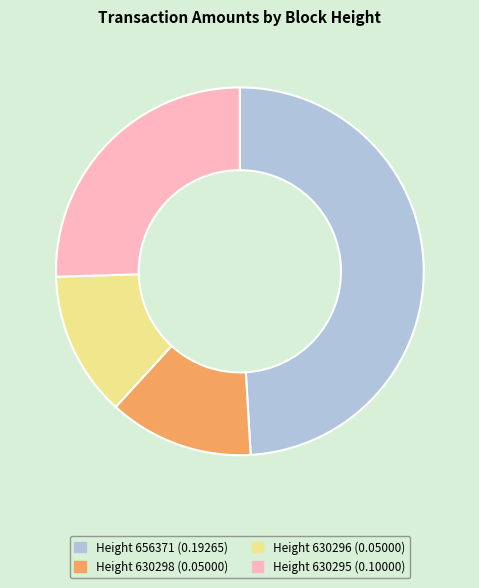

Which has a higher value, Height 630295 (0.10000) or Height 630298 (0.05000)?

Height 630295 (0.10000)